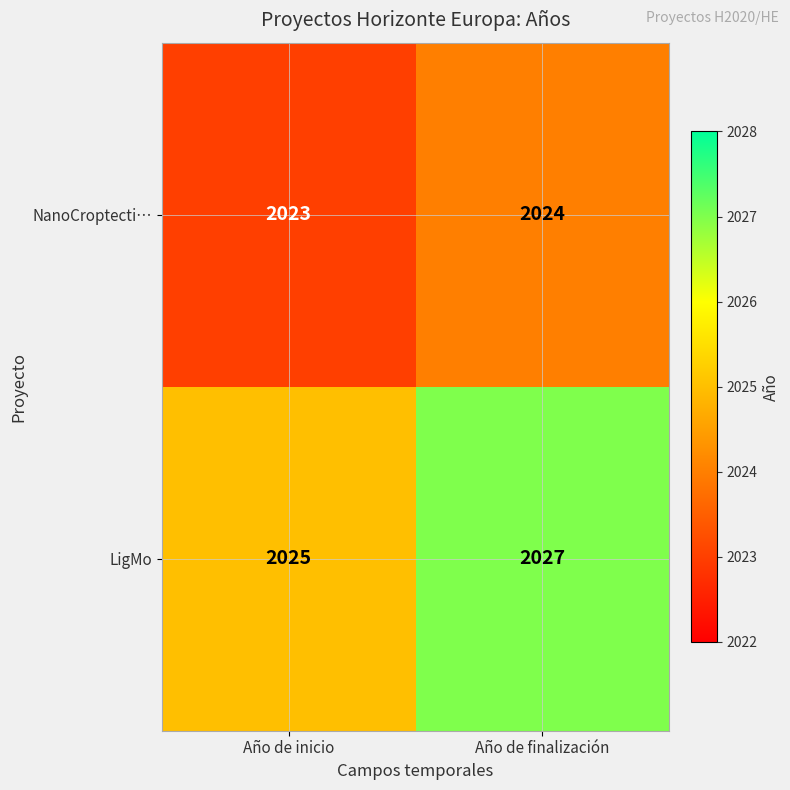

What is the spread (max minus min) of values at Año de finalización?

3